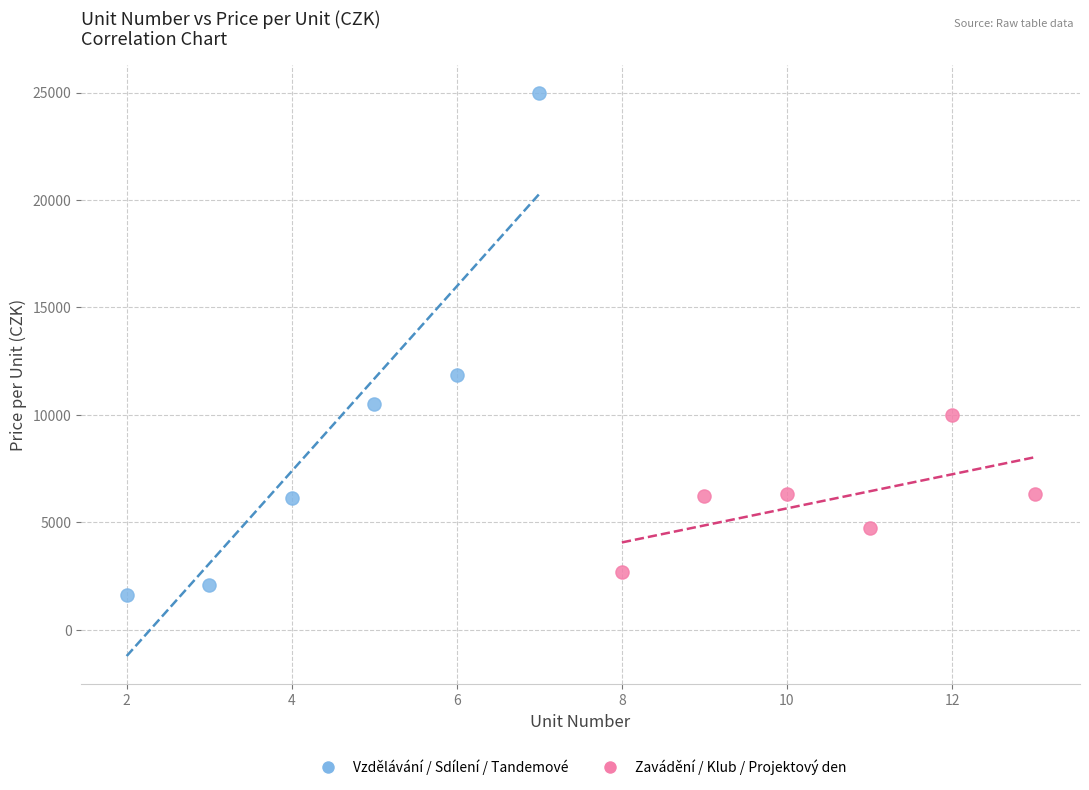

Which series contains the highest Y value?

Vzdělávání / Sdílení / Tandemové